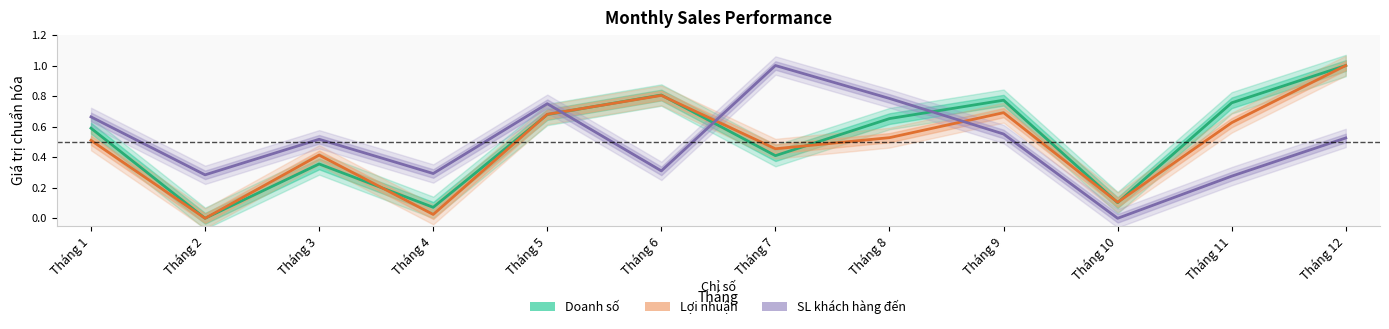

The value of Doanh số at Tháng 1 is 0.9. True or false?

False